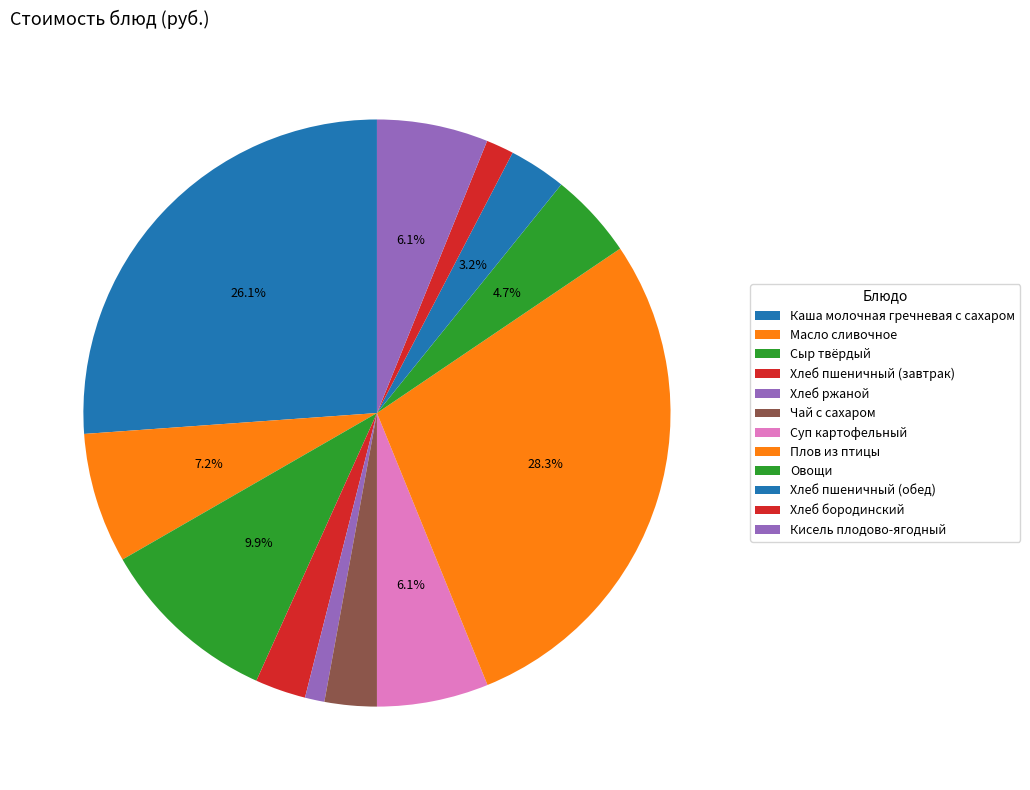

Is the sum of Плов из птицы and Овощи greater than half?

No